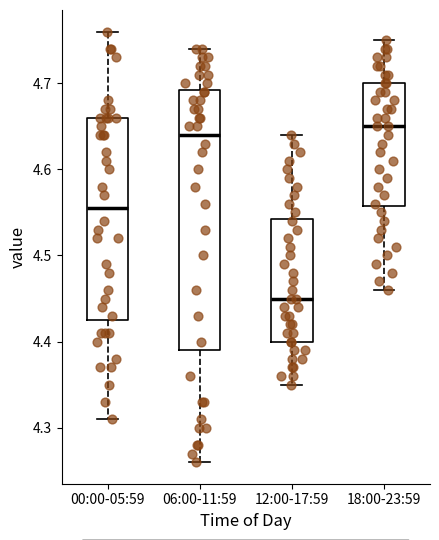

Which box is the tallest, from its lower edge to its upper edge?

06:00-11:59